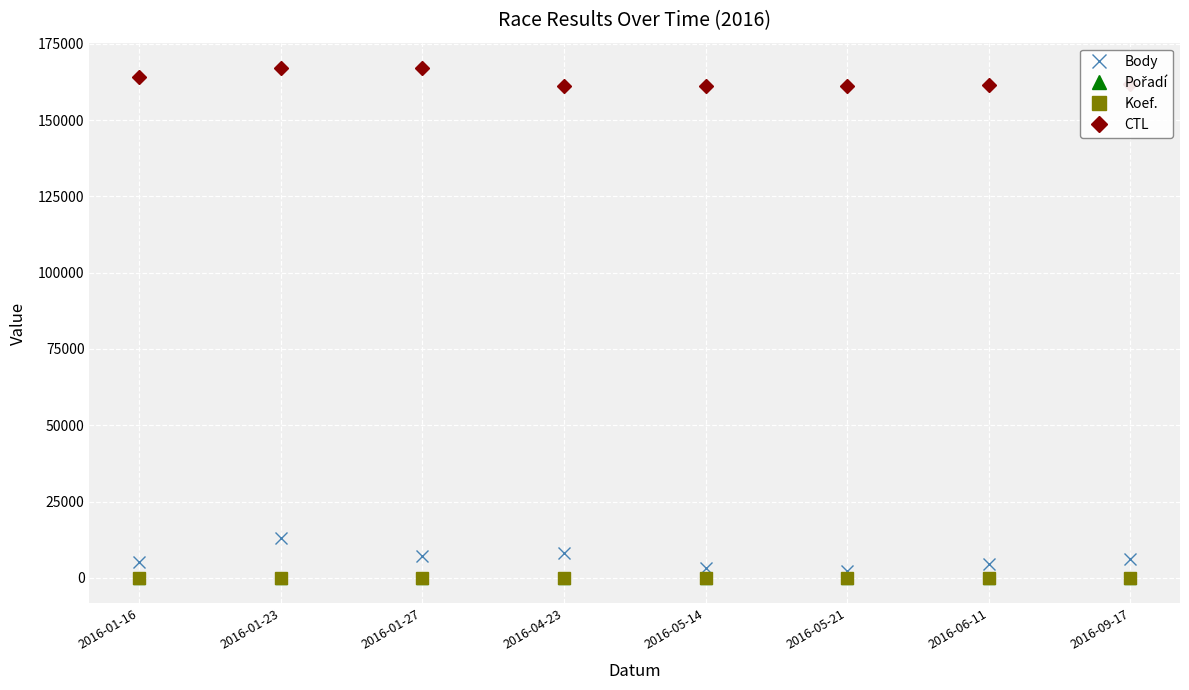

Is the value of Koef. at 2016-01-16 greater than the value of Body at 2016-01-16?

No